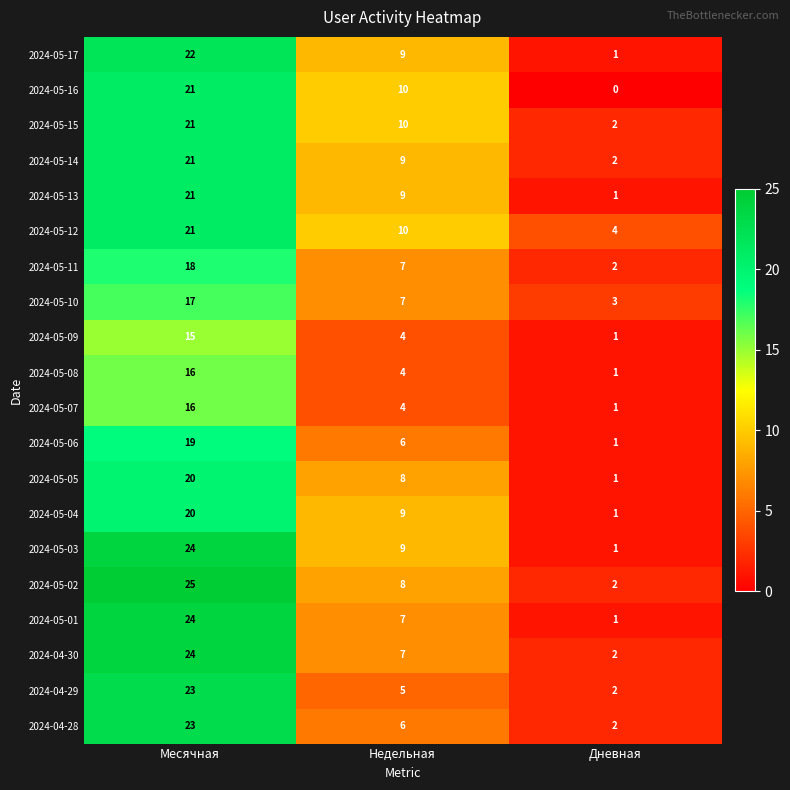

Which series changed the most between Месячная and Недельная?

2024-04-29